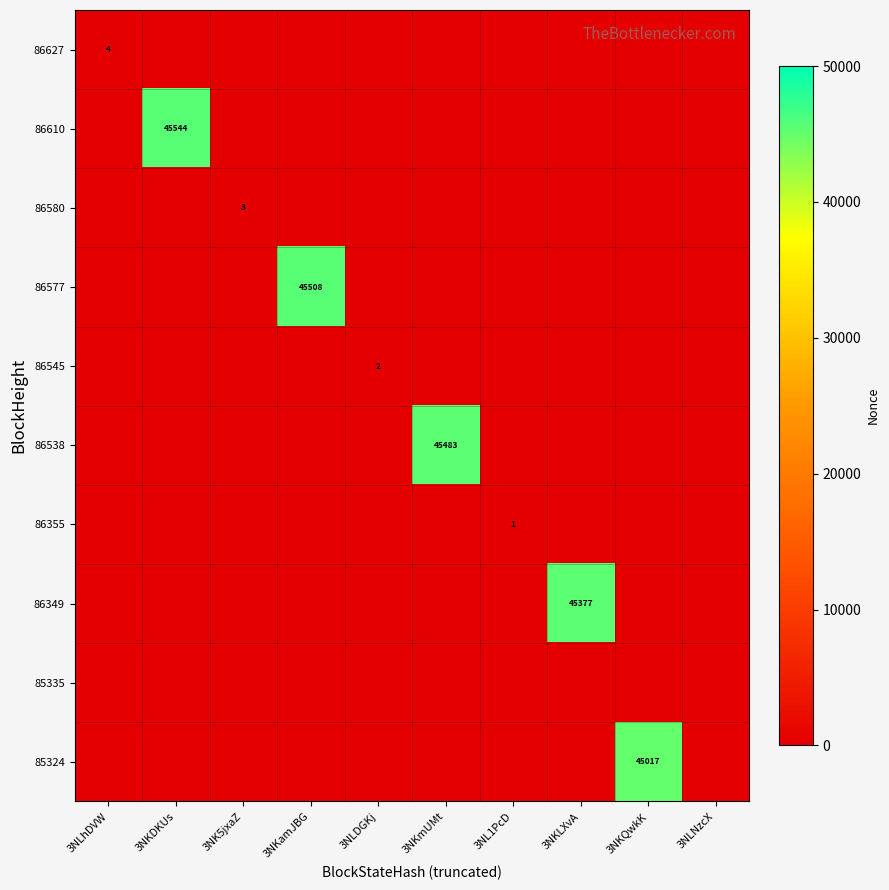

What is the total value across all series at 3NKDKUs?

45544